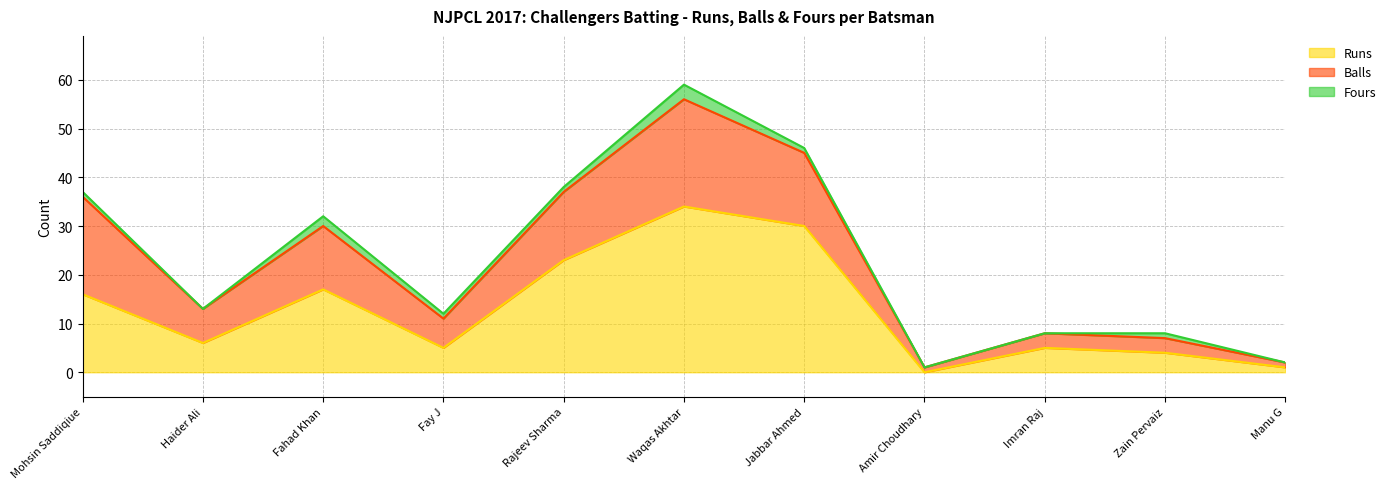

What is the maximum value for Balls?

22